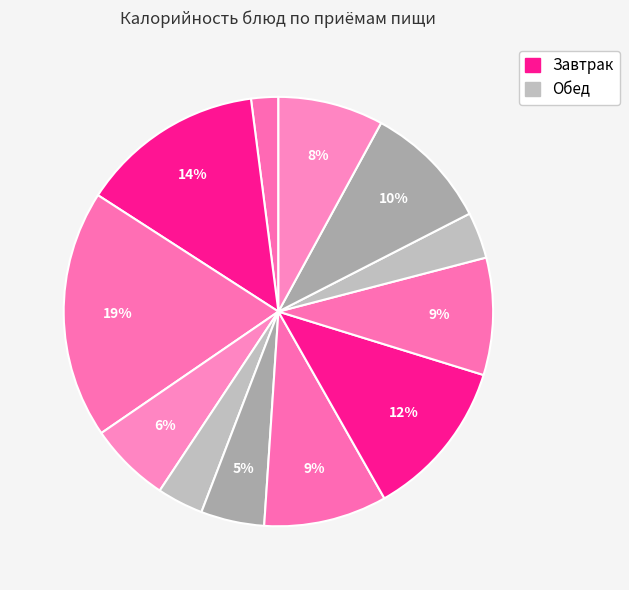

How many slices are in this pie chart?

12